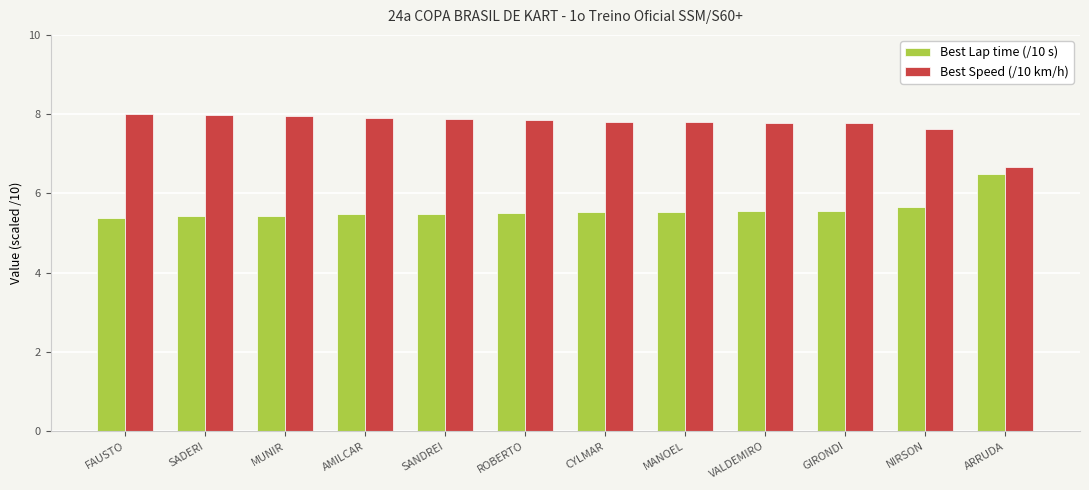

What is the difference between the second highest and second lowest values in the Best Lap time (/10 s) series?

0.2